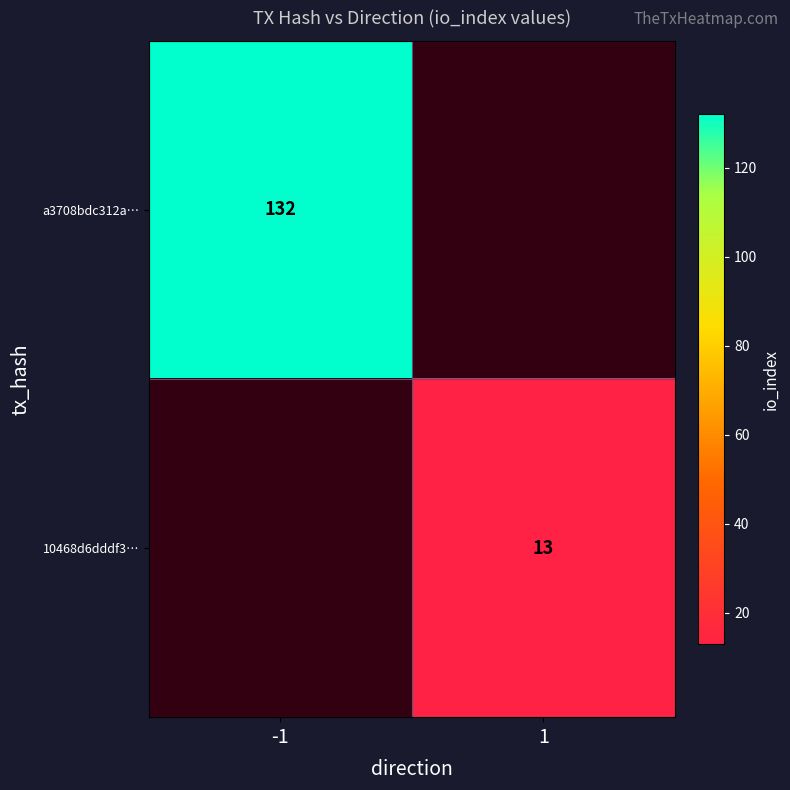

Is the value of 10468d6dddf3… at 1 greater than the value of a3708bdc312a… at -1?

No